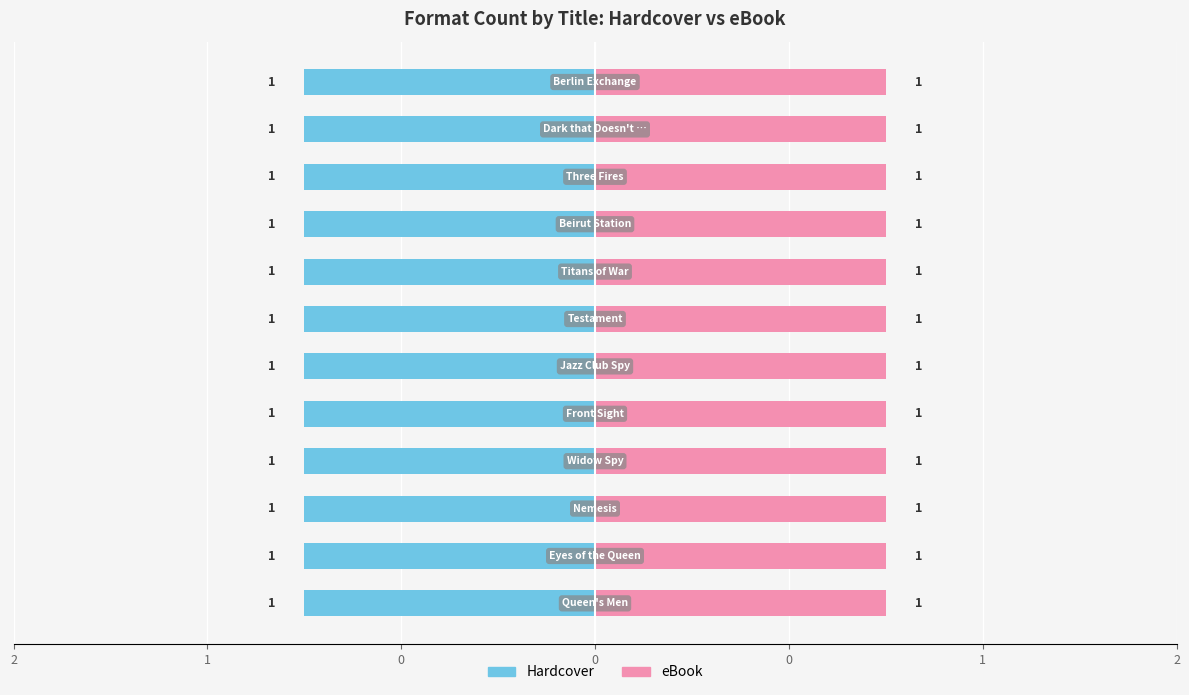

What is the approximate value of eBook at Titans of War?

1